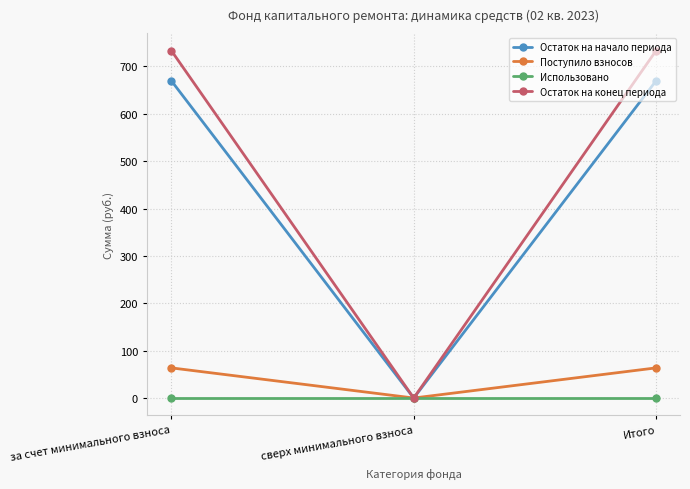

What is the maximum value for Остаток на начало периода?

670.1